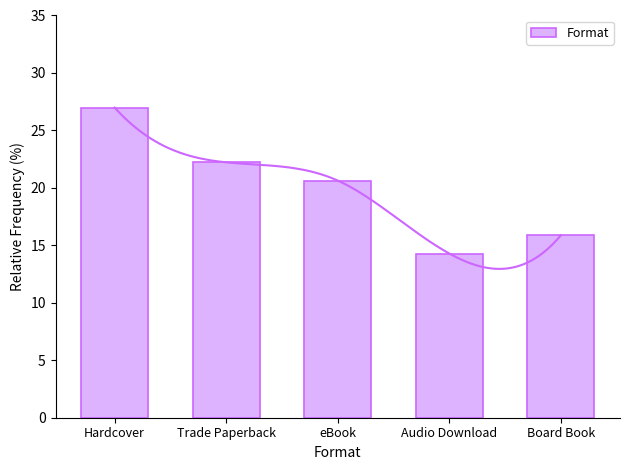

What is the ratio of the value at Trade Paperback to the value at Audio Download?

1.6